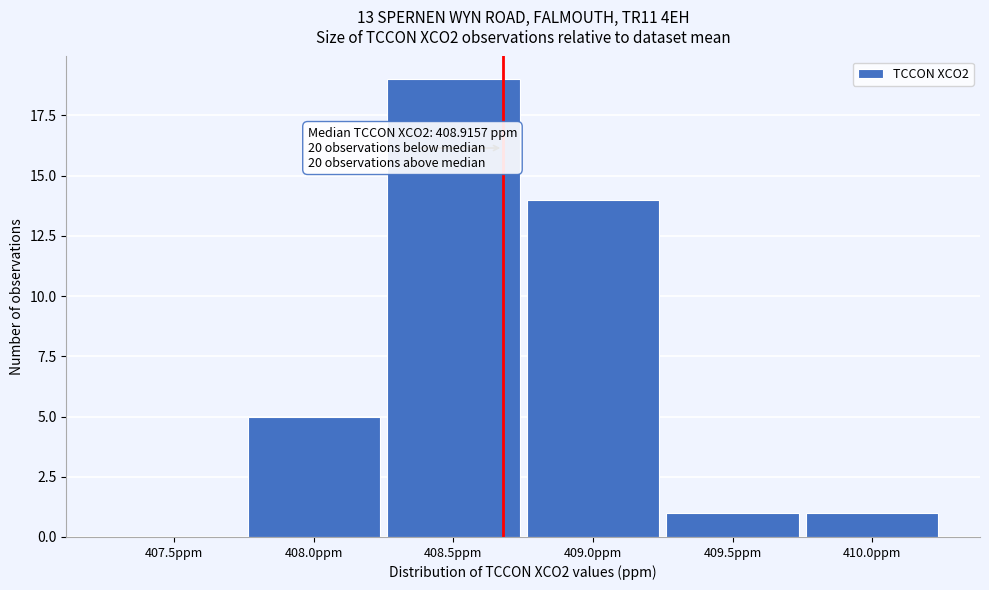

Reading left to right, transcribe all the data shown in this chart.

407.5ppm=0	408.0ppm=5	408.5ppm=19	409.0ppm=14	409.5ppm=1	410.0ppm=1